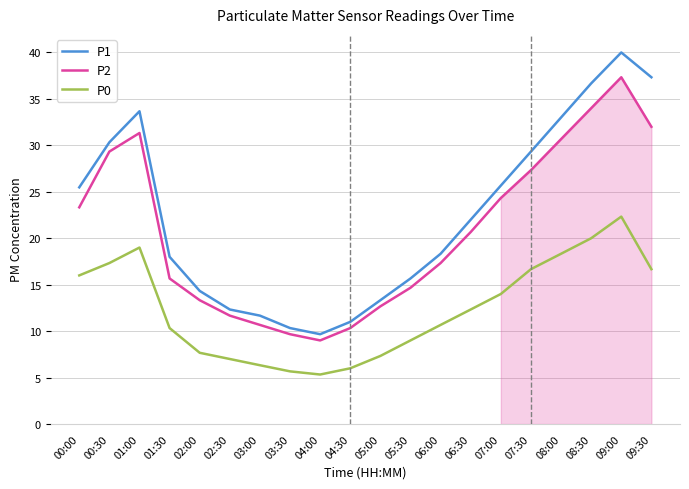

What is the minimum value for P0?

5.3